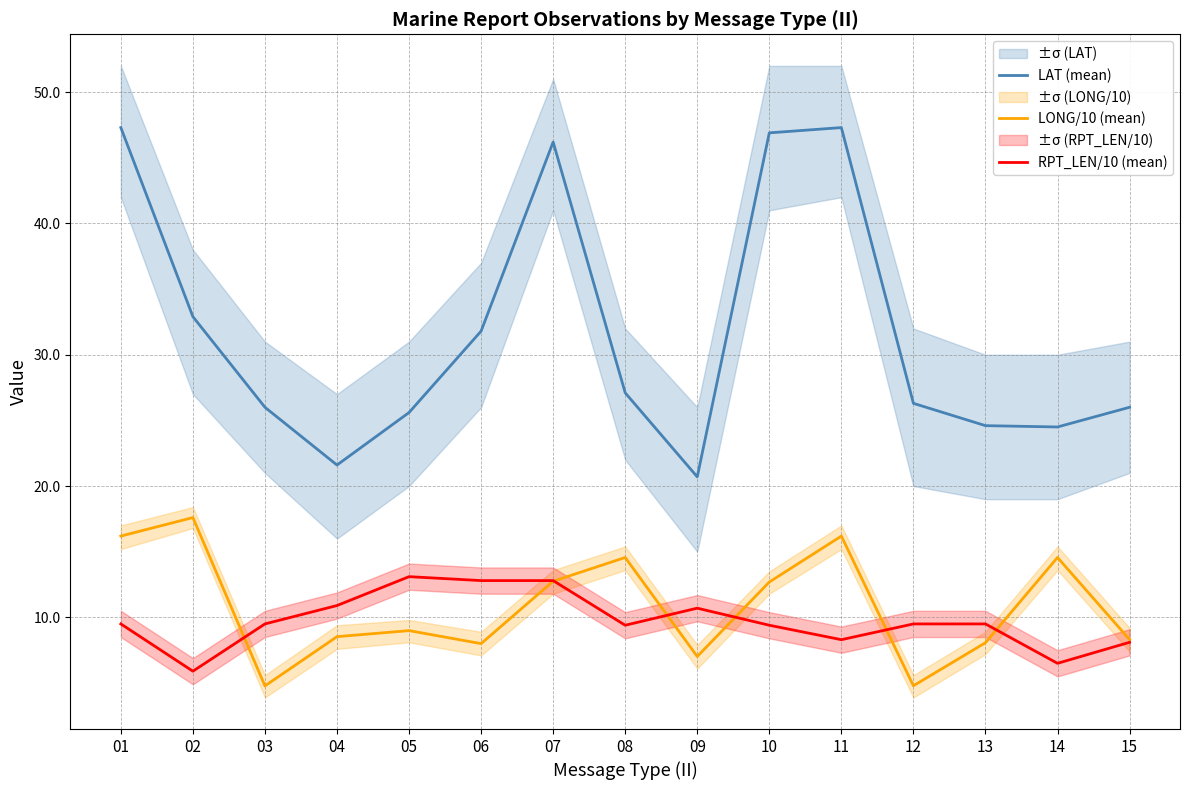

What value does the LAT (mean) series have at 02?

32.9